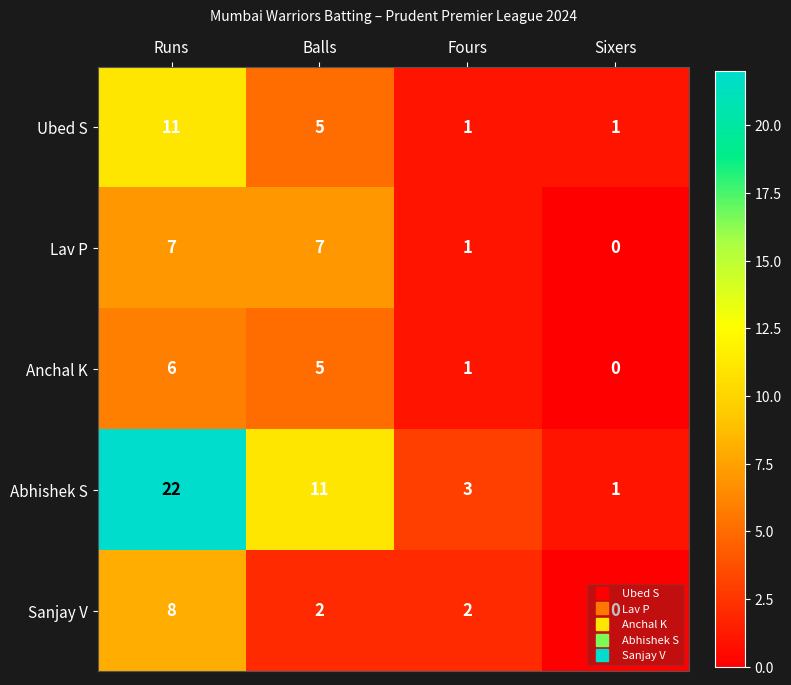

Which series has the widest spread of values?

Abhishek S